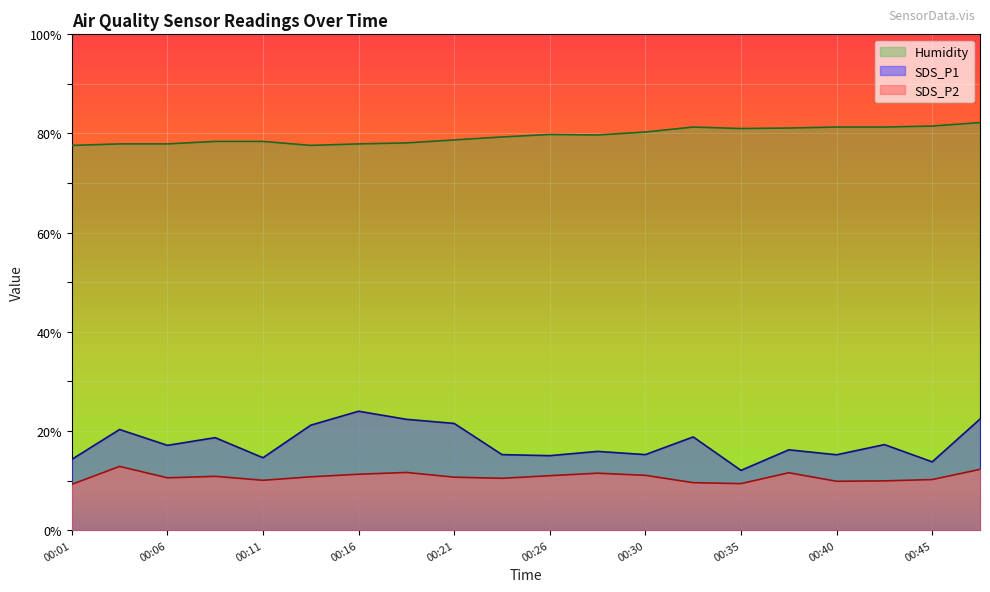

Reading left to right, what are all the values shown in this chart?

SDS_P1: 14.3	20.3	17.1	18.6	14.6	21.2	24.0	22.4	21.5	15.2	15.0	15.9	15.2	18.8	12.1	16.2	15.2	17.2	13.8	22.4
SDS_P2: 9.2	12.8	10.6	10.8	10.1	10.8	11.3	11.6	10.7	10.4	11.0	11.5	11.1	9.6	9.4	11.6	9.8	9.9	10.2	12.2
Humidity: 77.6	77.9	77.9	78.4	78.4	77.6	77.9	78.1	78.7	79.3	79.8	79.7	80.3	81.3	81.0	81.1	81.3	81.3	81.5	82.2